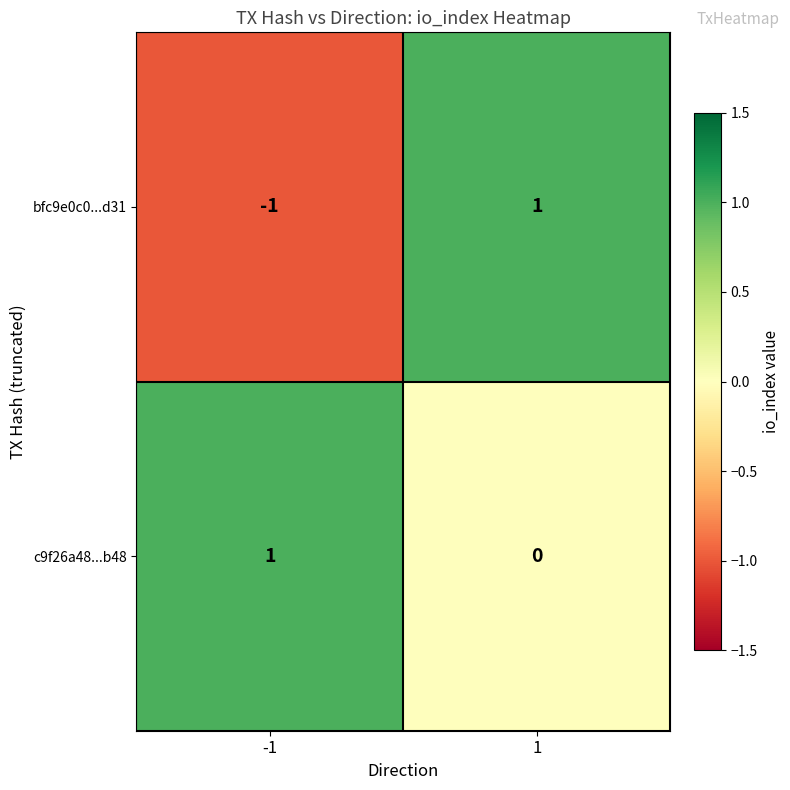

What is the difference between the highest and lowest values at -1?

2